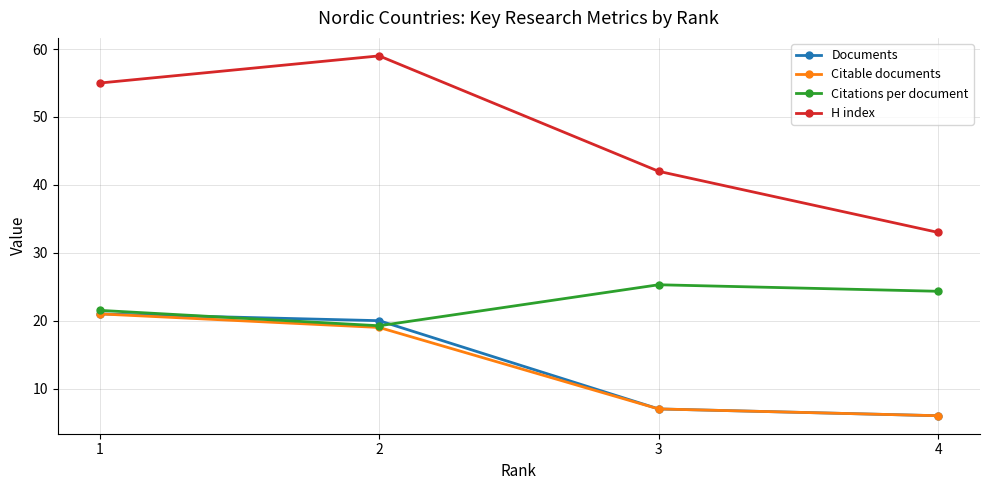

True or false: Documents and H index intersect in this chart.

False